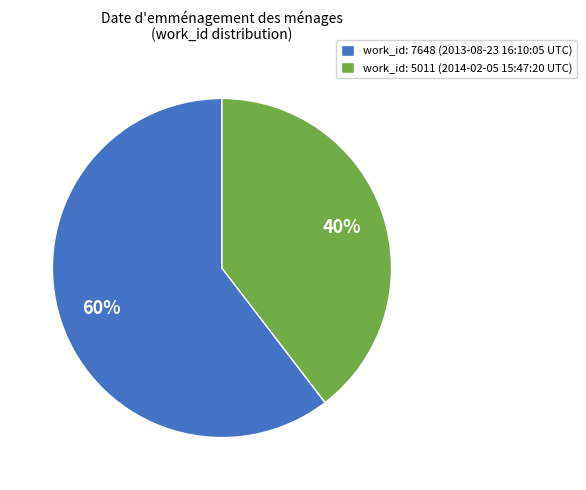

Which has a higher value, work_id: 7648 (2013-08-23 16:10:05 UTC) or work_id: 5011 (2014-02-05 15:47:20 UTC)?

work_id: 7648 (2013-08-23 16:10:05 UTC)